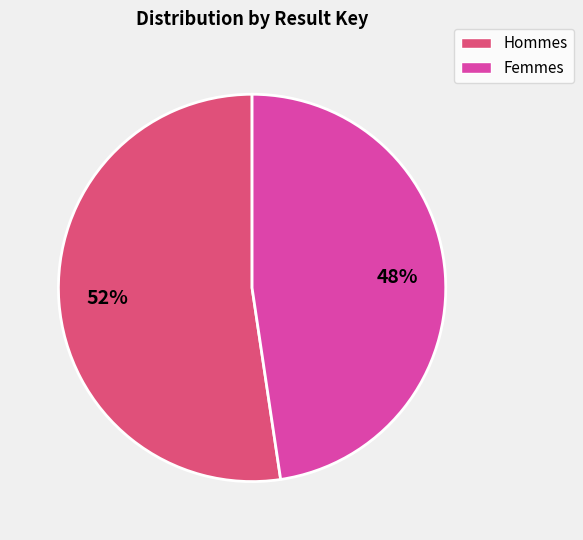

Does Hommes represent more than half of the total?

Yes